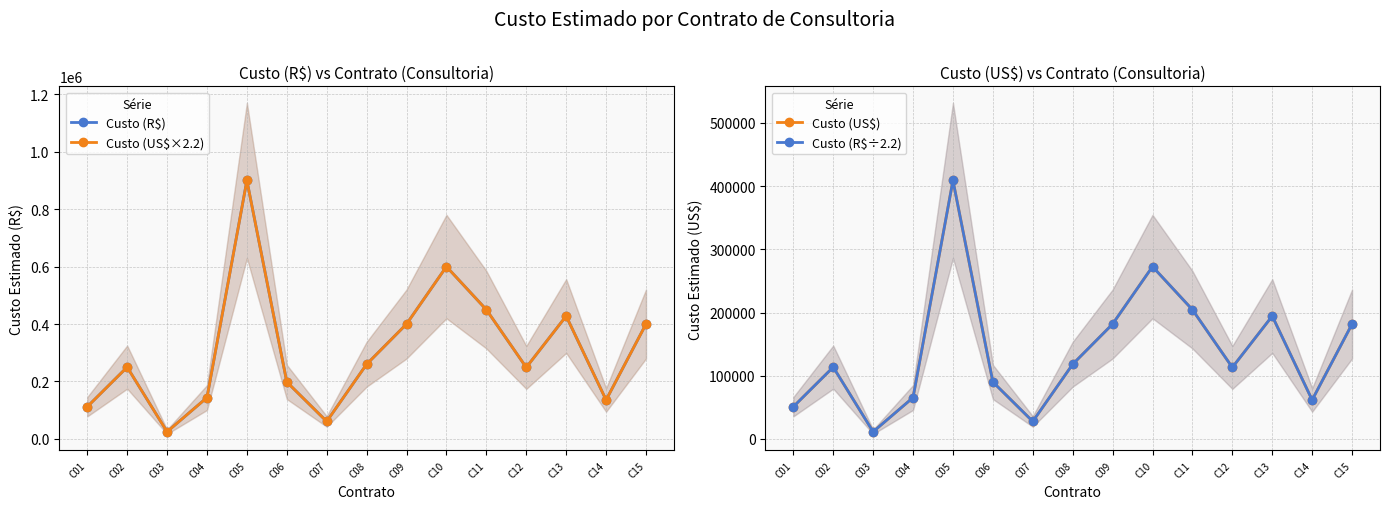

At which label does Custo (R$÷2.2) reach its peak?

C05